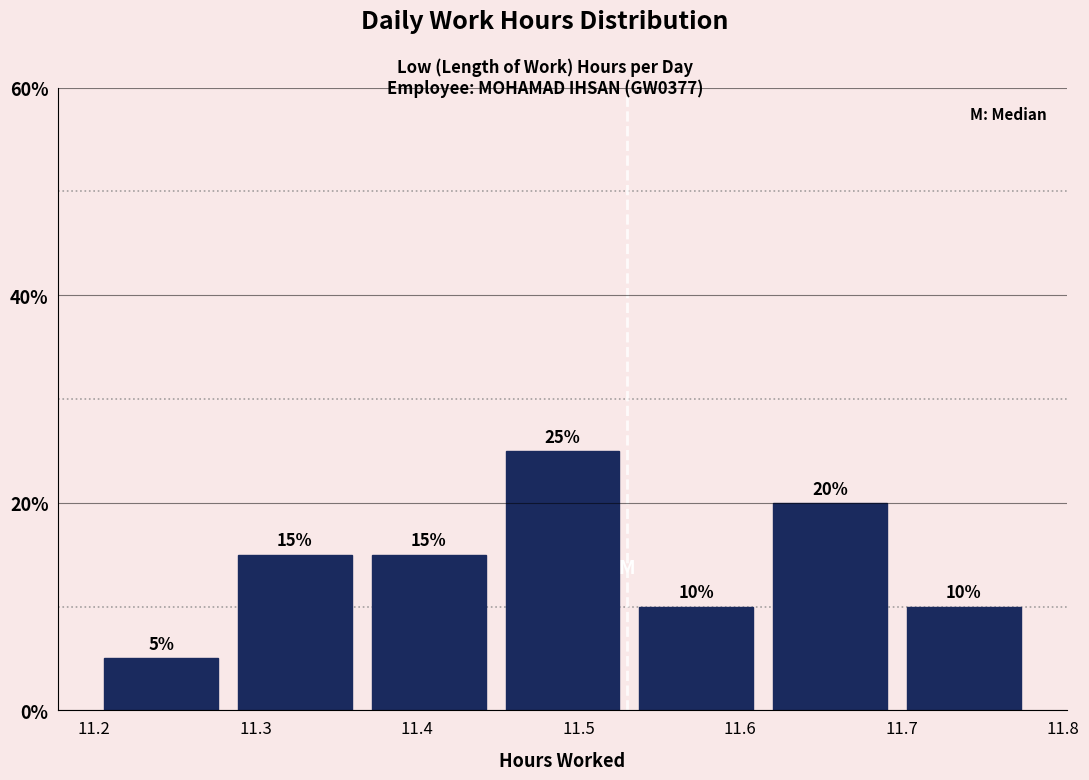

Which range on the x-axis has the tallest bar?

11.45 to 11.53